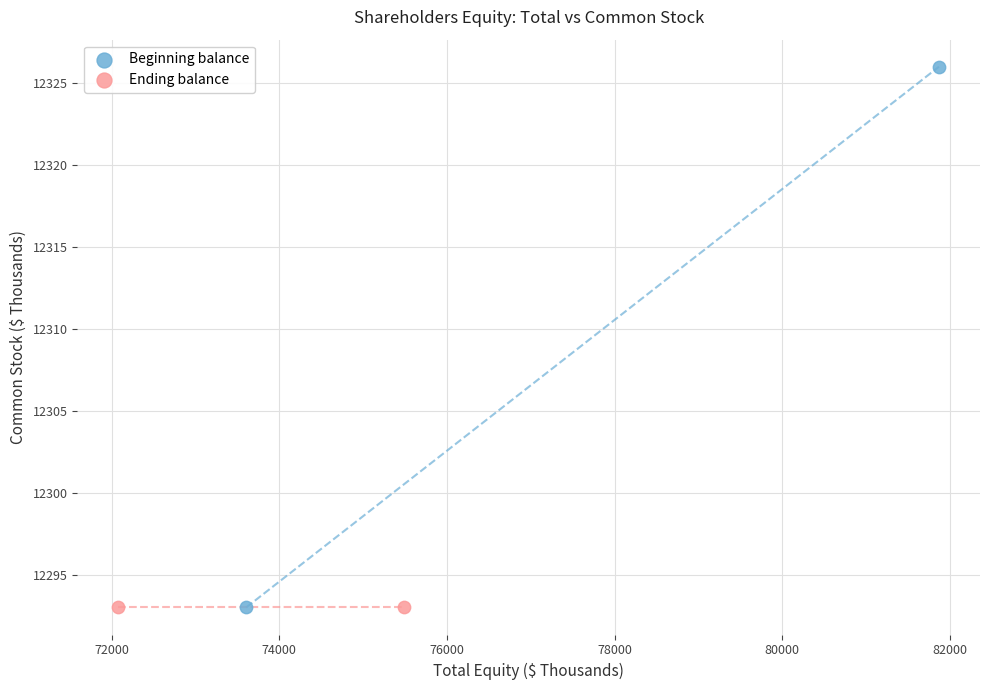

Which series contains the highest Y value?

Beginning balance